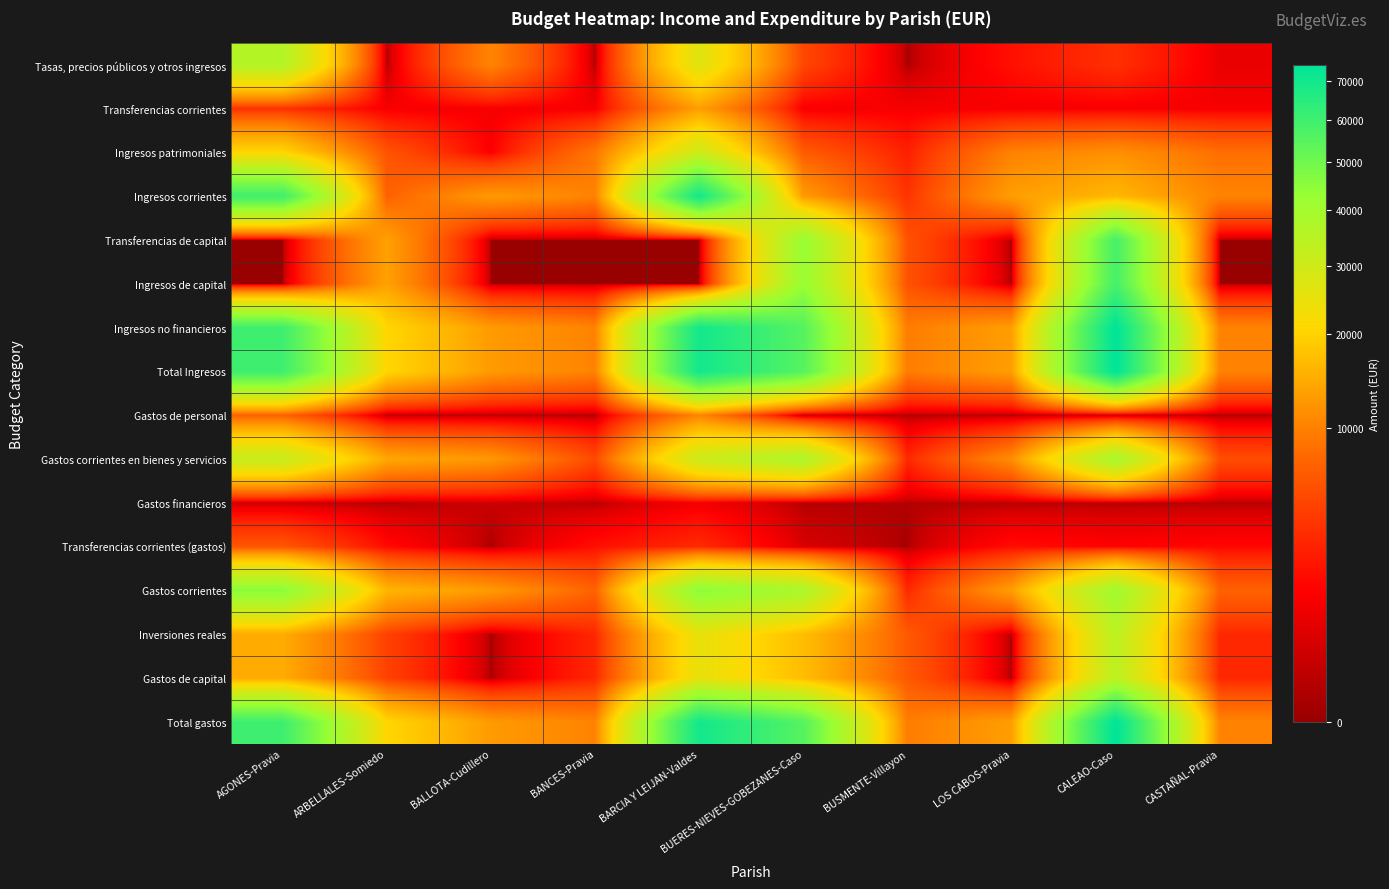

Reading left to right, extract all data points from this chart.

Tasas, precios públicos y otros ingresos: AGONES-Pravia=36000.0	ARBELLALES-Somiedo=0.0	BALLOTA-Cudillero=10350.0	BANCES-Pravia=0.0	BARCIA Y LEIJAN-Valdes=26518.7	BUERES-NIEVES-GOBEZANES-Caso=5000.0	BUSMENTE-Villayon=0.0	LOS CABOS-Pravia=1920.0	CALEAO-Caso=3500.0	CASTAÑAL-Pravia=800.0
Transferencias corrientes: AGONES-Pravia=3500.0	ARBELLALES-Somiedo=1100.0	BALLOTA-Cudillero=1100.0	BANCES-Pravia=1100.0	BARCIA Y LEIJAN-Valdes=13100.0	BUERES-NIEVES-GOBEZANES-Caso=1100.0	BUSMENTE-Villayon=1100.0	LOS CABOS-Pravia=1100.0	CALEAO-Caso=1100.0	CASTAÑAL-Pravia=1100.0
Ingresos patrimoniales: AGONES-Pravia=20460.0	ARBELLALES-Somiedo=6000.0	BALLOTA-Cudillero=1200.0	BANCES-Pravia=9080.0	BARCIA Y LEIJAN-Valdes=30244.5	BUERES-NIEVES-GOBEZANES-Caso=6612.0	BUSMENTE-Villayon=2600.0	LOS CABOS-Pravia=10060.0	CALEAO-Caso=11500.0	CASTAÑAL-Pravia=8320.0
Ingresos corrientes: AGONES-Pravia=59960.0	ARBELLALES-Somiedo=7100.0	BALLOTA-Cudillero=12650.0	BANCES-Pravia=10180.0	BARCIA Y LEIJAN-Valdes=69863.3	BUERES-NIEVES-GOBEZANES-Caso=12712.0	BUSMENTE-Villayon=3700.0	LOS CABOS-Pravia=13080.0	CALEAO-Caso=16100.0	CASTAÑAL-Pravia=10220.0
Transferencias de capital: AGONES-Pravia=0.0	ARBELLALES-Somiedo=13410.0	BALLOTA-Cudillero=0.0	BANCES-Pravia=0.0	BARCIA Y LEIJAN-Valdes=0.0	BUERES-NIEVES-GOBEZANES-Caso=42470.0	BUSMENTE-Villayon=5838.2	LOS CABOS-Pravia=0.0	CALEAO-Caso=58536.8	CASTAÑAL-Pravia=0.0
Ingresos de capital: AGONES-Pravia=0.0	ARBELLALES-Somiedo=13410.0	BALLOTA-Cudillero=0.0	BANCES-Pravia=0.0	BARCIA Y LEIJAN-Valdes=0.0	BUERES-NIEVES-GOBEZANES-Caso=42470.0	BUSMENTE-Villayon=5838.2	LOS CABOS-Pravia=0.0	CALEAO-Caso=58536.8	CASTAÑAL-Pravia=0.0
Ingresos no financieros: AGONES-Pravia=59960.0	ARBELLALES-Somiedo=20510.0	BALLOTA-Cudillero=12650.0	BANCES-Pravia=10180.0	BARCIA Y LEIJAN-Valdes=69863.3	BUERES-NIEVES-GOBEZANES-Caso=55182.0	BUSMENTE-Villayon=9538.2	LOS CABOS-Pravia=13080.0	CALEAO-Caso=74636.8	CASTAÑAL-Pravia=10220.0
Total Ingresos: AGONES-Pravia=59960.0	ARBELLALES-Somiedo=20510.0	BALLOTA-Cudillero=12650.0	BANCES-Pravia=10180.0	BARCIA Y LEIJAN-Valdes=69863.3	BUERES-NIEVES-GOBEZANES-Caso=55182.0	BUSMENTE-Villayon=9538.2	LOS CABOS-Pravia=13080.0	CALEAO-Caso=74636.8	CASTAÑAL-Pravia=10220.0
Gastos de personal: AGONES-Pravia=7100.0	ARBELLALES-Somiedo=0.0	BALLOTA-Cudillero=0.0	BANCES-Pravia=0.0	BARCIA Y LEIJAN-Valdes=10324.3	BUERES-NIEVES-GOBEZANES-Caso=0.0	BUSMENTE-Villayon=0.0	LOS CABOS-Pravia=0.0	CALEAO-Caso=0.0	CASTAÑAL-Pravia=0.0
Gastos corrientes en bienes y servicios: AGONES-Pravia=31880.0	ARBELLALES-Somiedo=14170.0	BALLOTA-Cudillero=12430.0	BANCES-Pravia=5215.0	BARCIA Y LEIJAN-Valdes=30700.0	BUERES-NIEVES-GOBEZANES-Caso=37832.0	BUSMENTE-Villayon=3020.0	LOS CABOS-Pravia=11230.0	CALEAO-Caso=39224.1	CASTAÑAL-Pravia=5530.0
Gastos financieros: AGONES-Pravia=180.0	ARBELLALES-Somiedo=40.0	BALLOTA-Cudillero=220.0	BANCES-Pravia=65.0	BARCIA Y LEIJAN-Valdes=1000.0	BUERES-NIEVES-GOBEZANES-Caso=50.0	BUSMENTE-Villayon=50.0	LOS CABOS-Pravia=50.0	CALEAO-Caso=50.0	CASTAÑAL-Pravia=50.0
Transferencias corrientes (gastos): AGONES-Pravia=6200.0	ARBELLALES-Somiedo=1700.0	BALLOTA-Cudillero=0.0	BANCES-Pravia=1900.0	BARCIA Y LEIJAN-Valdes=3150.0	BUERES-NIEVES-GOBEZANES-Caso=400.0	BUSMENTE-Villayon=0.0	LOS CABOS-Pravia=1800.0	CALEAO-Caso=1400.0	CASTAÑAL-Pravia=1600.0
Gastos corrientes: AGONES-Pravia=45360.0	ARBELLALES-Somiedo=15910.0	BALLOTA-Cudillero=12650.0	BANCES-Pravia=7180.0	BARCIA Y LEIJAN-Valdes=45174.3	BUERES-NIEVES-GOBEZANES-Caso=38282.0	BUSMENTE-Villayon=3070.0	LOS CABOS-Pravia=13080.0	CALEAO-Caso=40674.1	CASTAÑAL-Pravia=7180.0
Inversiones reales: AGONES-Pravia=14600.0	ARBELLALES-Somiedo=4600.0	BALLOTA-Cudillero=0.0	BANCES-Pravia=3000.0	BARCIA Y LEIJAN-Valdes=24688.9	BUERES-NIEVES-GOBEZANES-Caso=16900.0	BUSMENTE-Villayon=6468.2	LOS CABOS-Pravia=0.0	CALEAO-Caso=33962.7	CASTAÑAL-Pravia=3040.0
Gastos de capital: AGONES-Pravia=14600.0	ARBELLALES-Somiedo=4600.0	BALLOTA-Cudillero=0.0	BANCES-Pravia=3000.0	BARCIA Y LEIJAN-Valdes=24688.9	BUERES-NIEVES-GOBEZANES-Caso=16900.0	BUSMENTE-Villayon=6468.2	LOS CABOS-Pravia=0.0	CALEAO-Caso=33962.7	CASTAÑAL-Pravia=3040.0
Total gastos: AGONES-Pravia=59960.0	ARBELLALES-Somiedo=20510.0	BALLOTA-Cudillero=12650.0	BANCES-Pravia=10180.0	BARCIA Y LEIJAN-Valdes=69863.3	BUERES-NIEVES-GOBEZANES-Caso=55182.0	BUSMENTE-Villayon=9538.2	LOS CABOS-Pravia=13080.0	CALEAO-Caso=74636.8	CASTAÑAL-Pravia=10220.0